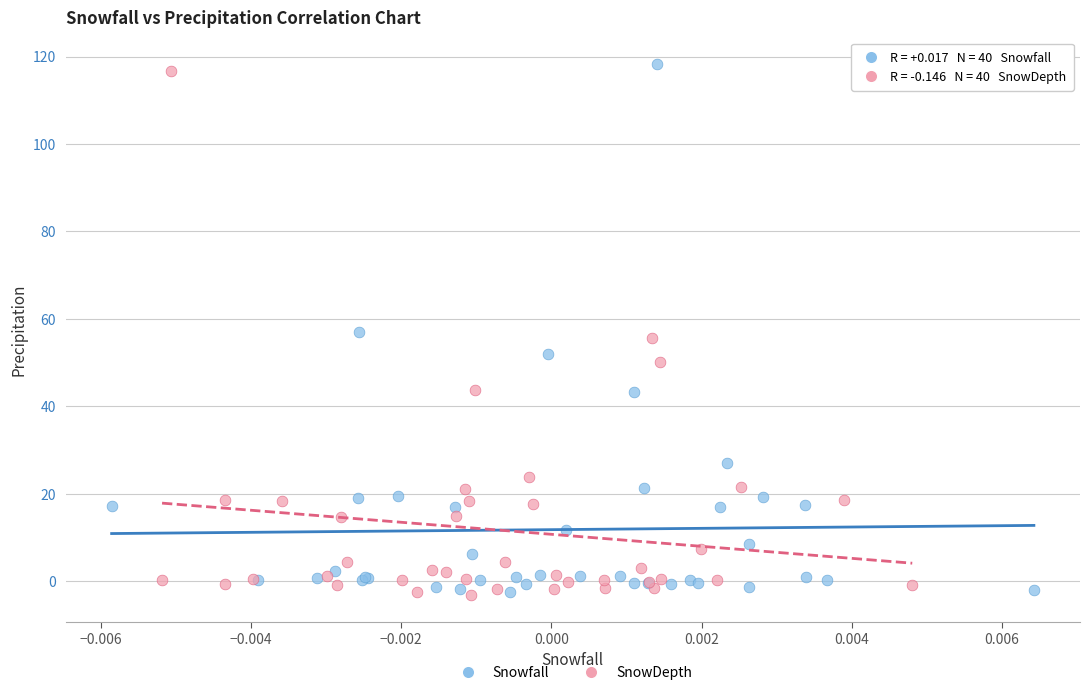

Which series reaches the maximum Y coordinate?

Snowfall